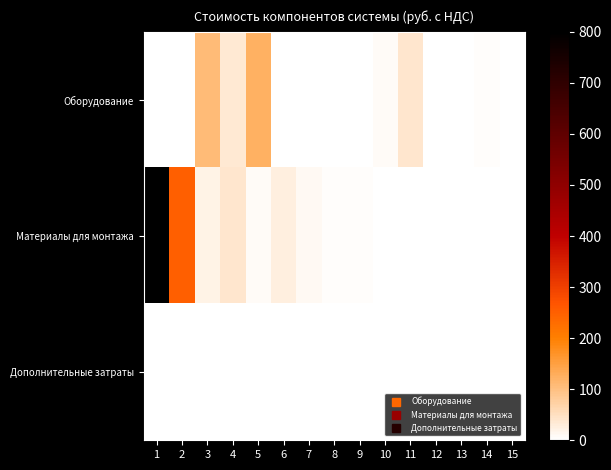

At how many categories does at least one series exceed 782?

1